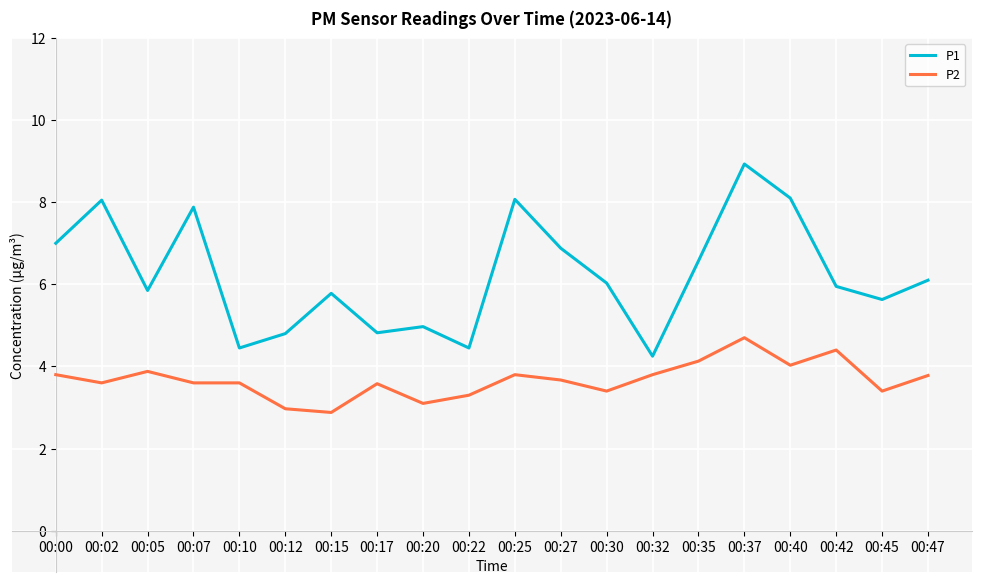

What are all the series names shown in the legend?

P1, P2